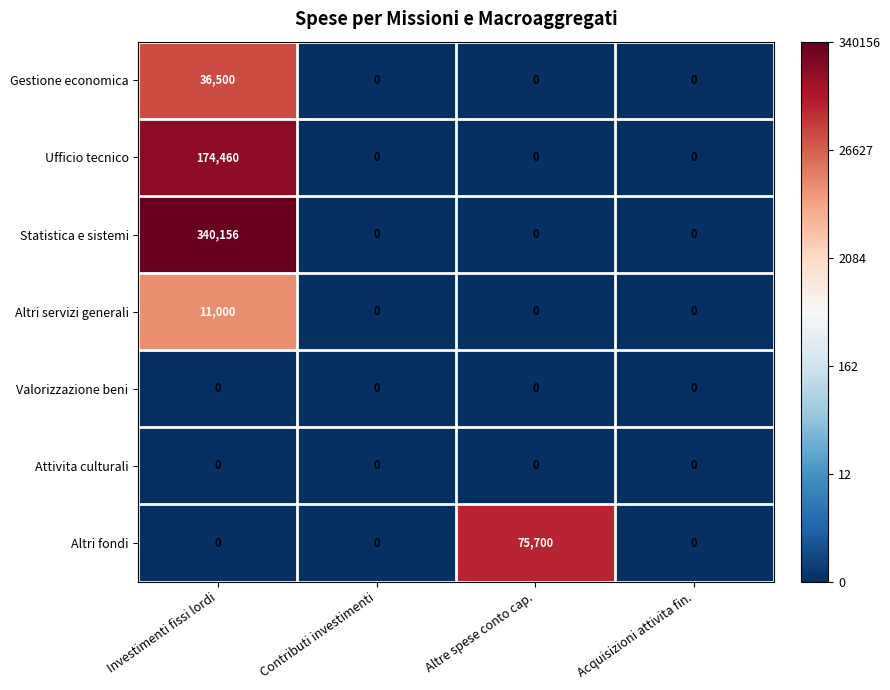

Is it true that Gestione economica equals 0 at Altre spese conto cap.?

True